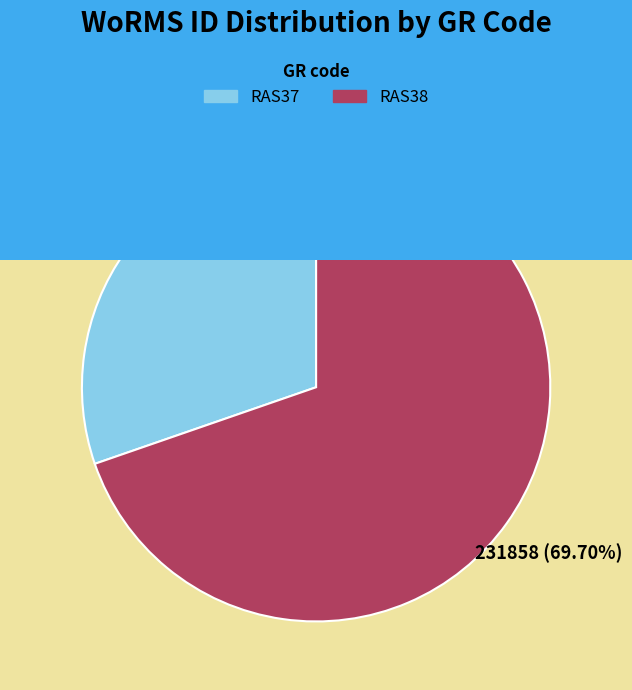

Is there a majority slice in this chart?

Yes